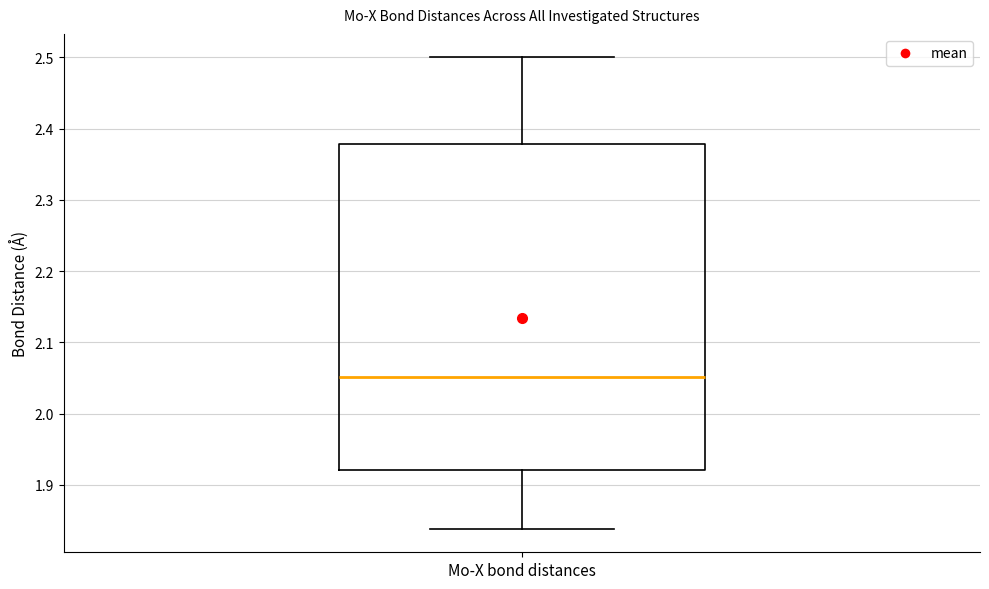

Read this box plot against the y-axis: the position of the median line, the range covered by the box, and the ends of both whiskers. The values are not printed on the chart, so give them approximately, as read against the axis.

median 2.05, box 1.92 to 2.38, whiskers 1.84 to 2.50